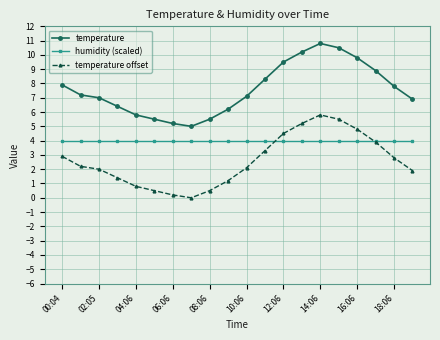

How many distinct data groups are displayed?

3